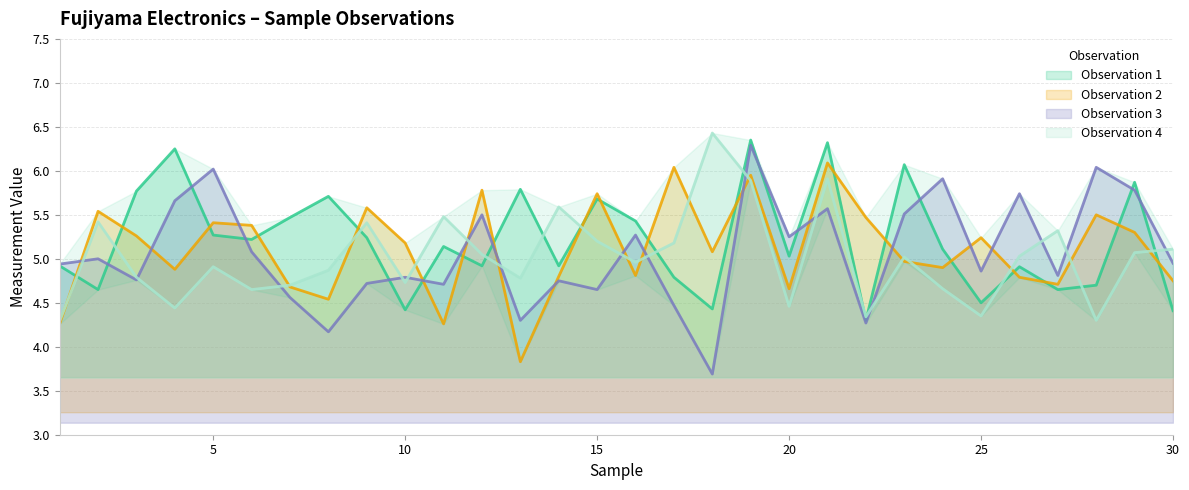

How many data points in Observation 4 are less than 5?

15